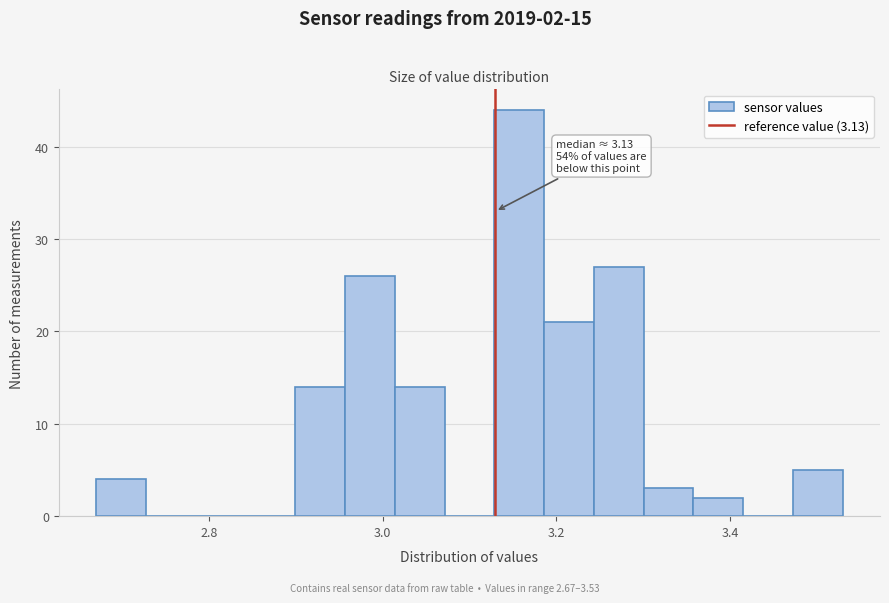

Read against the x-axis, roughly where is the centre of the tallest bar?

3.16